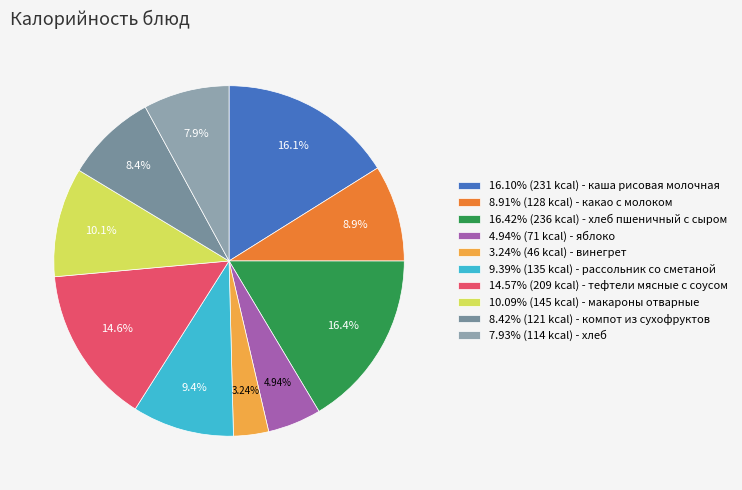

Which category has the smallest portion of the pie?

3.24% (46 kcal) - винегрет